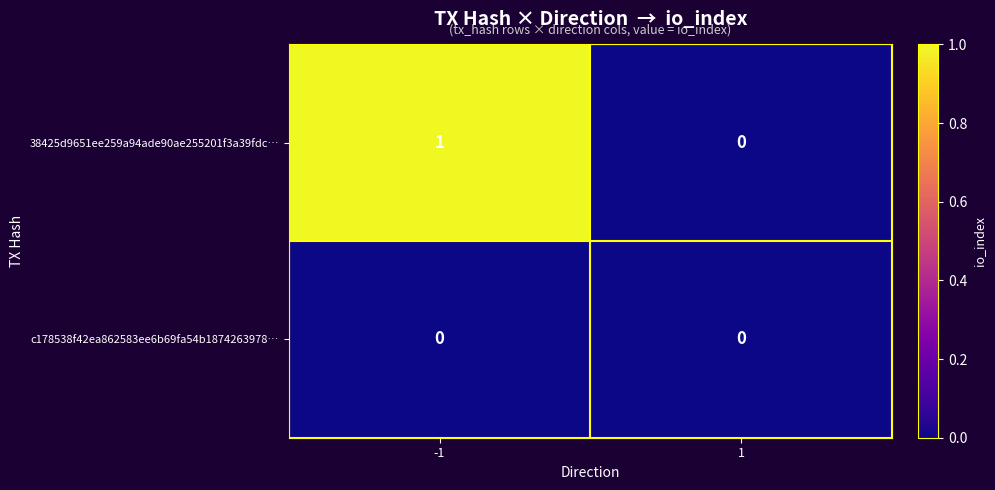

Which series has the largest total across all categories?

38425d9651ee259a94ade90ae255201f3a39fdc…